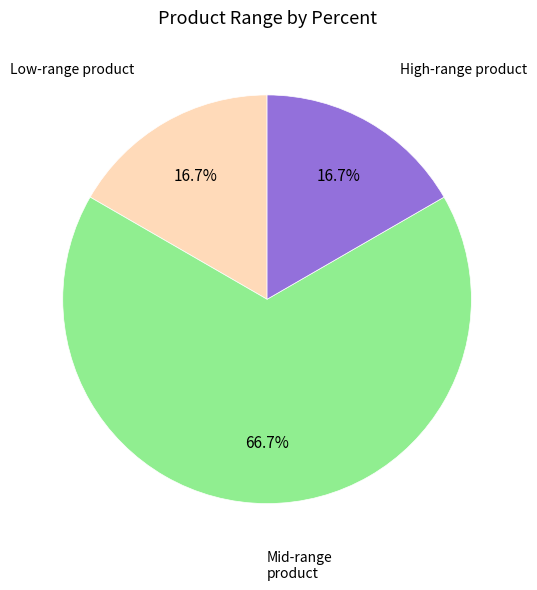

To the nearest percent, what is the difference between the largest and smallest slice percentages?

50%